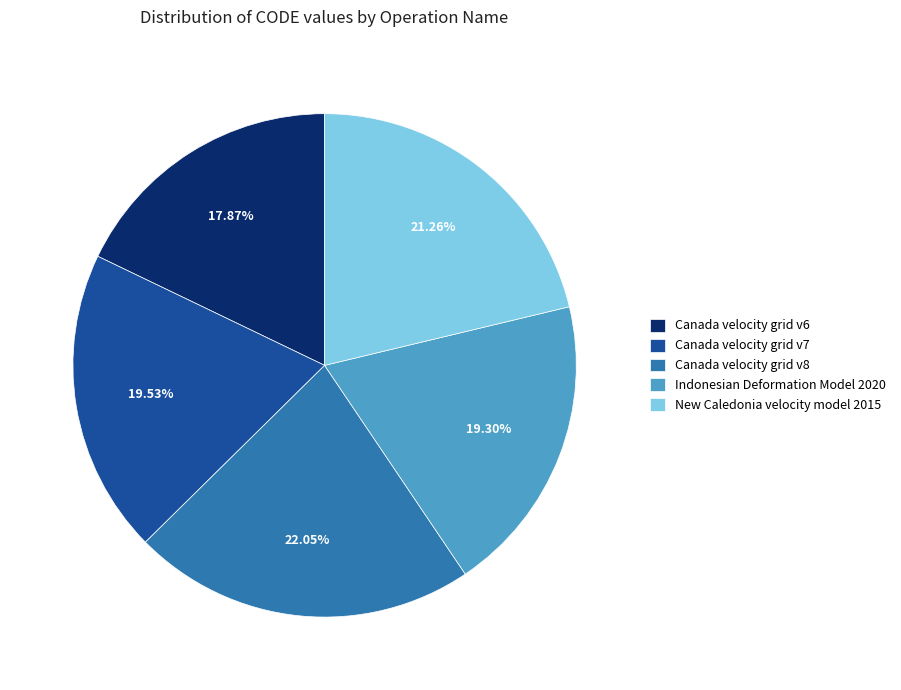

True or false: Canada velocity grid v8 accounts for 22% of the total.

True